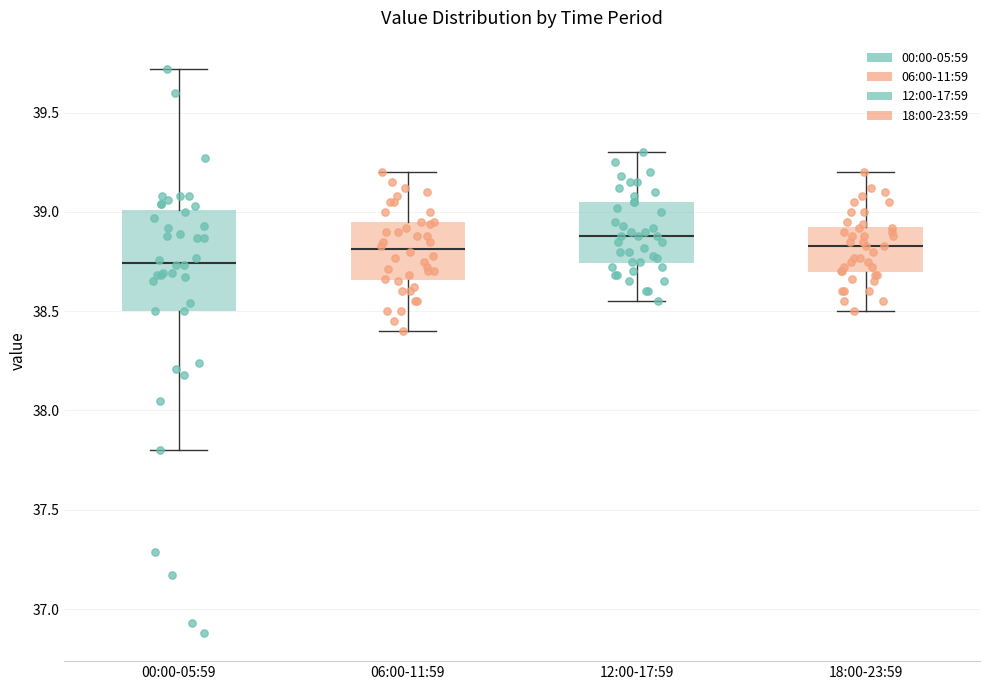

Comparing the boxes themselves (not the whiskers), which one is the tallest?

00:00-05:59